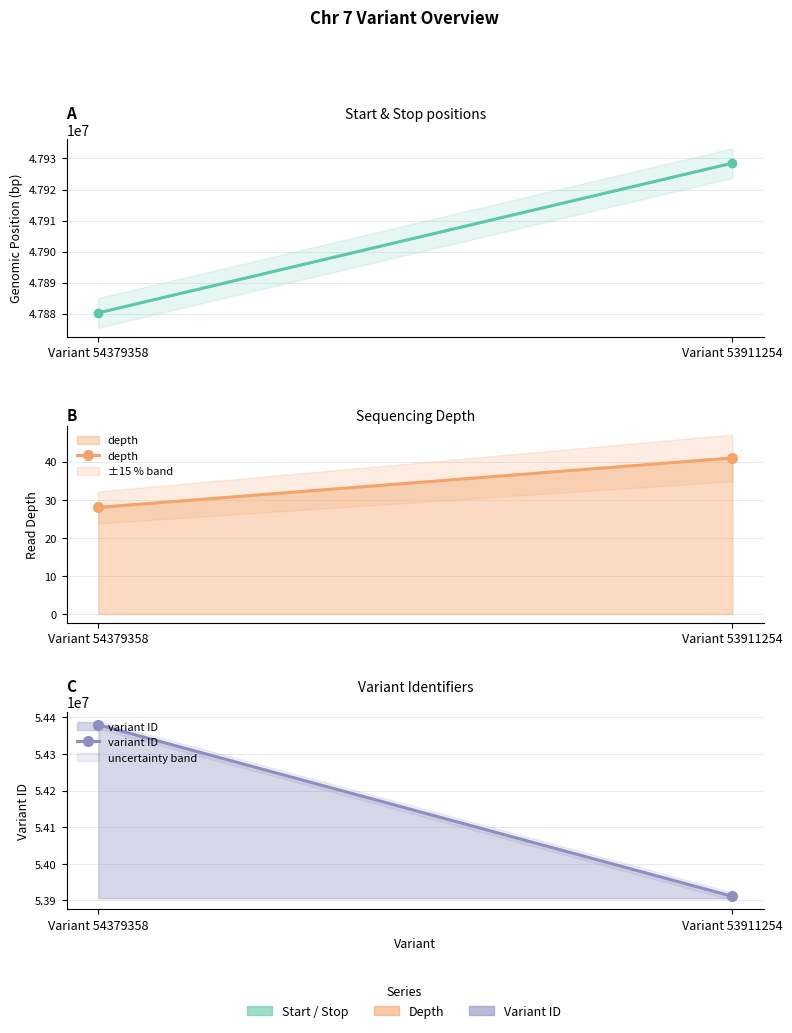

Is it true that start equals 28141013 at Variant 53911254?

False